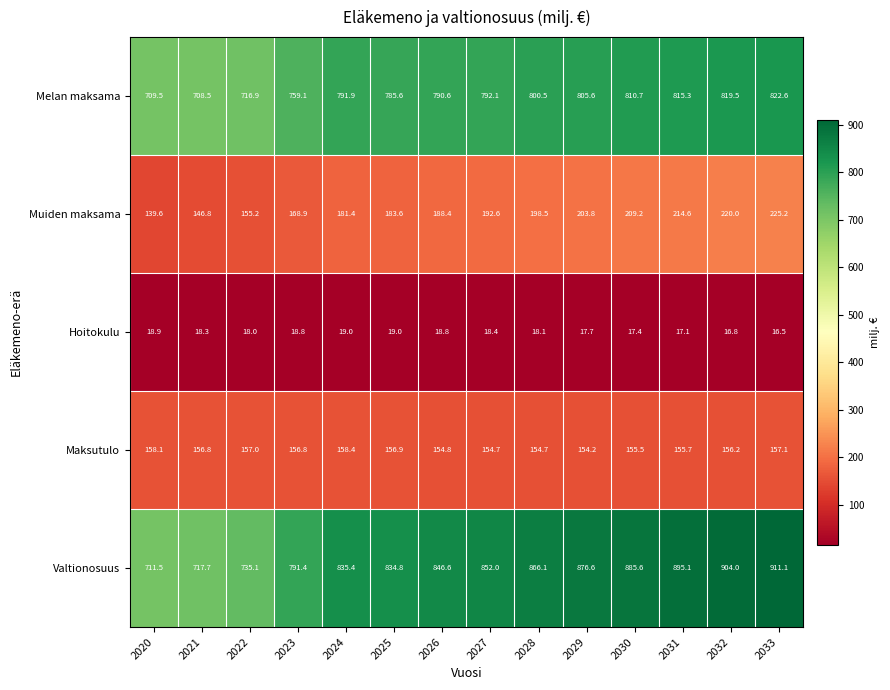

What is the sum of all Maksutulo values?

2186.9